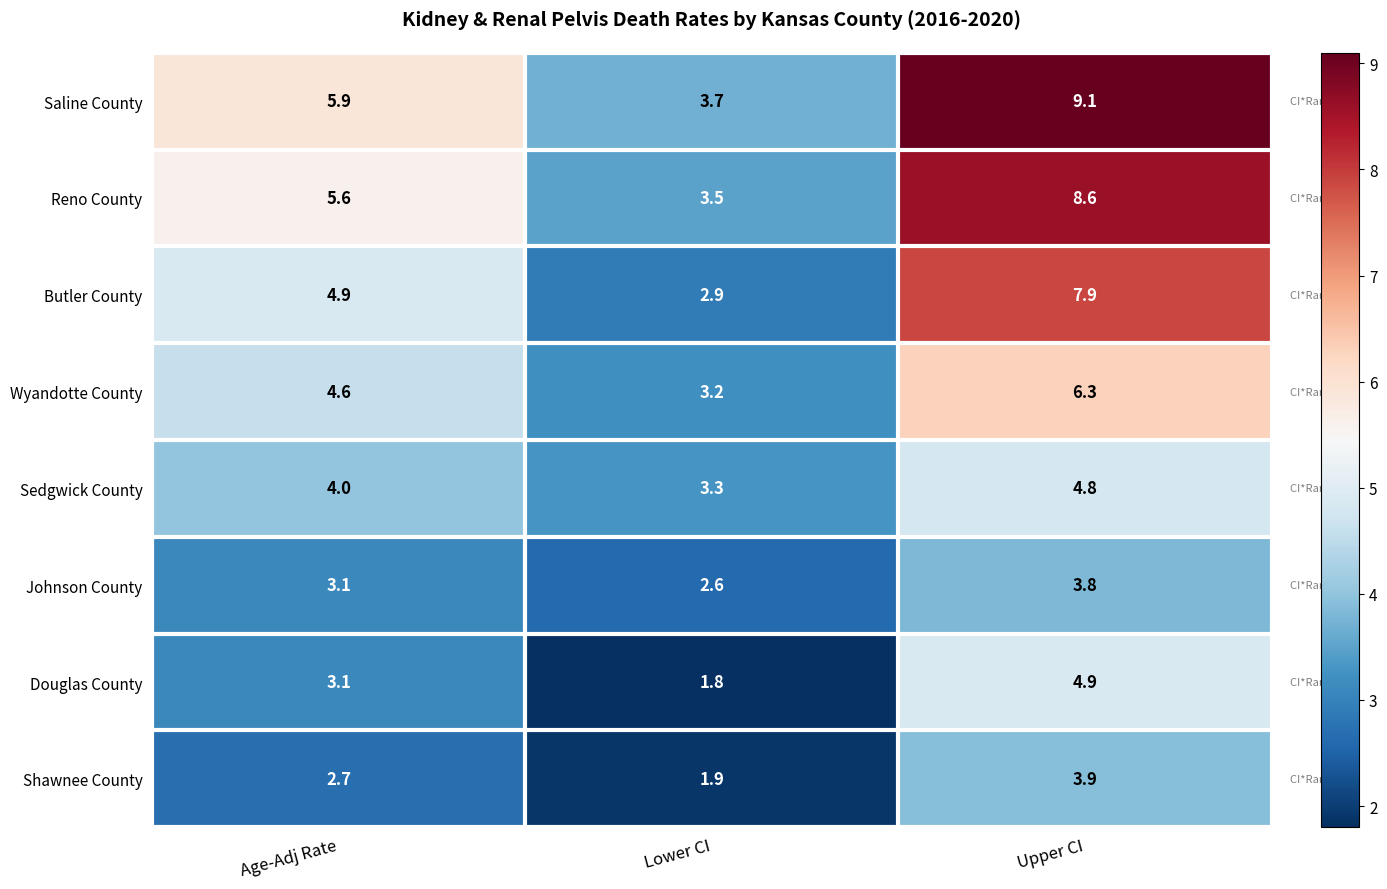

Reading left to right, transcribe all the data shown in this chart.

Saline County: 5.9	3.7	9.1
Reno County: 5.6	3.5	8.6
Butler County: 4.9	2.9	7.9
Wyandotte County: 4.6	3.2	6.3
Sedgwick County: 4.0	3.3	4.8
Johnson County: 3.1	2.6	3.8
Douglas County: 3.1	1.8	4.9
Shawnee County: 2.7	1.9	3.9